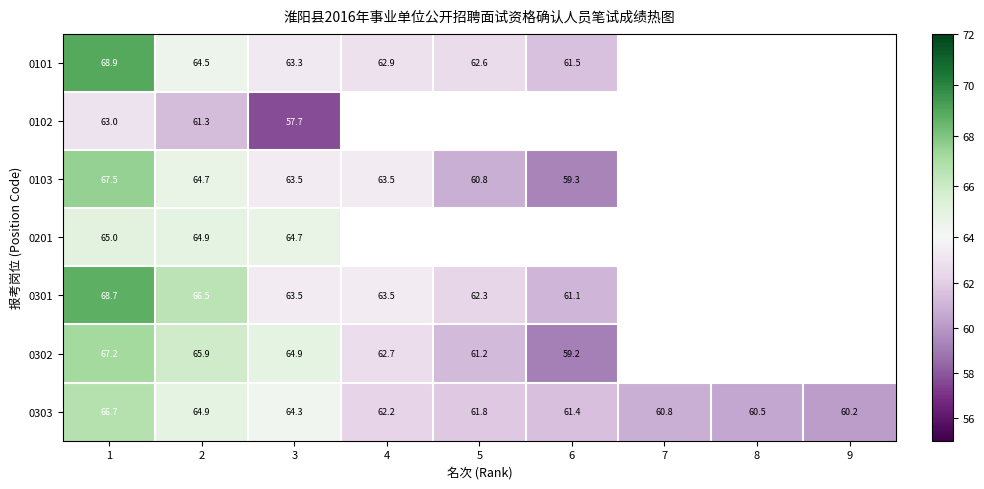

At which category is the sum across all series the highest?

1